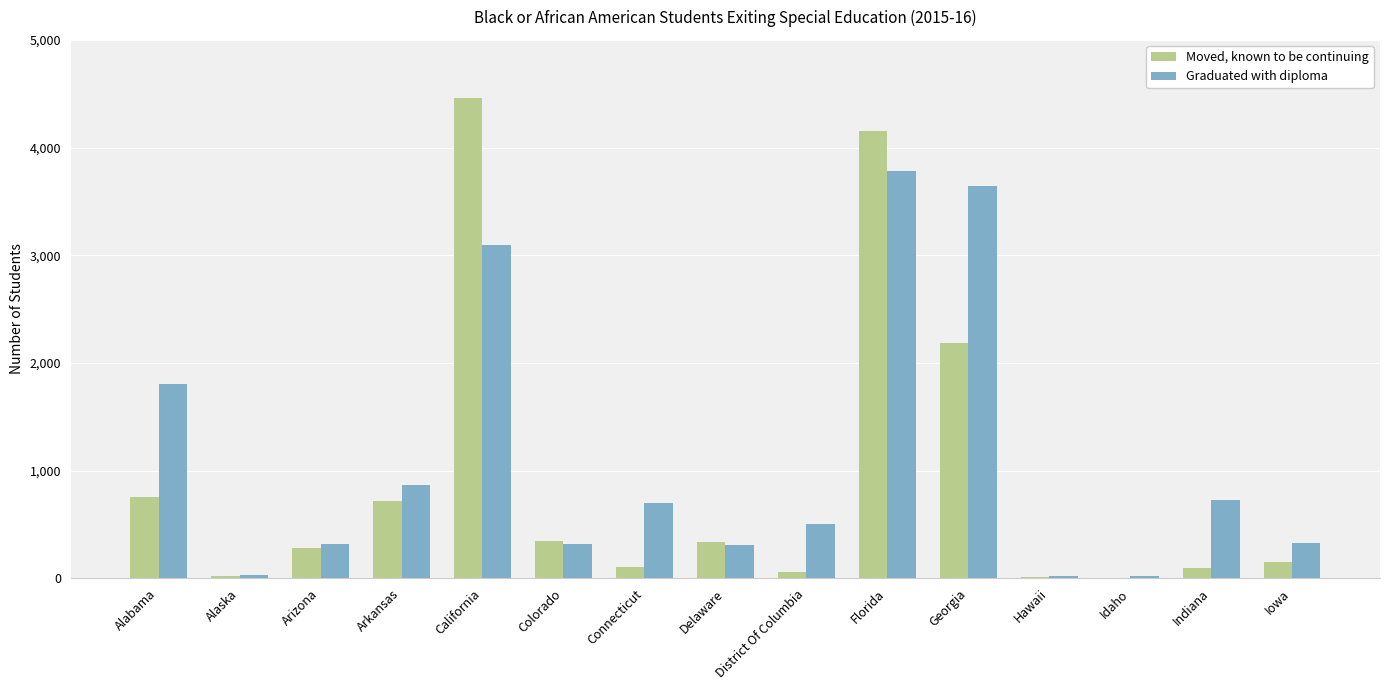

What is the sum of all Graduated with diploma values?

16446